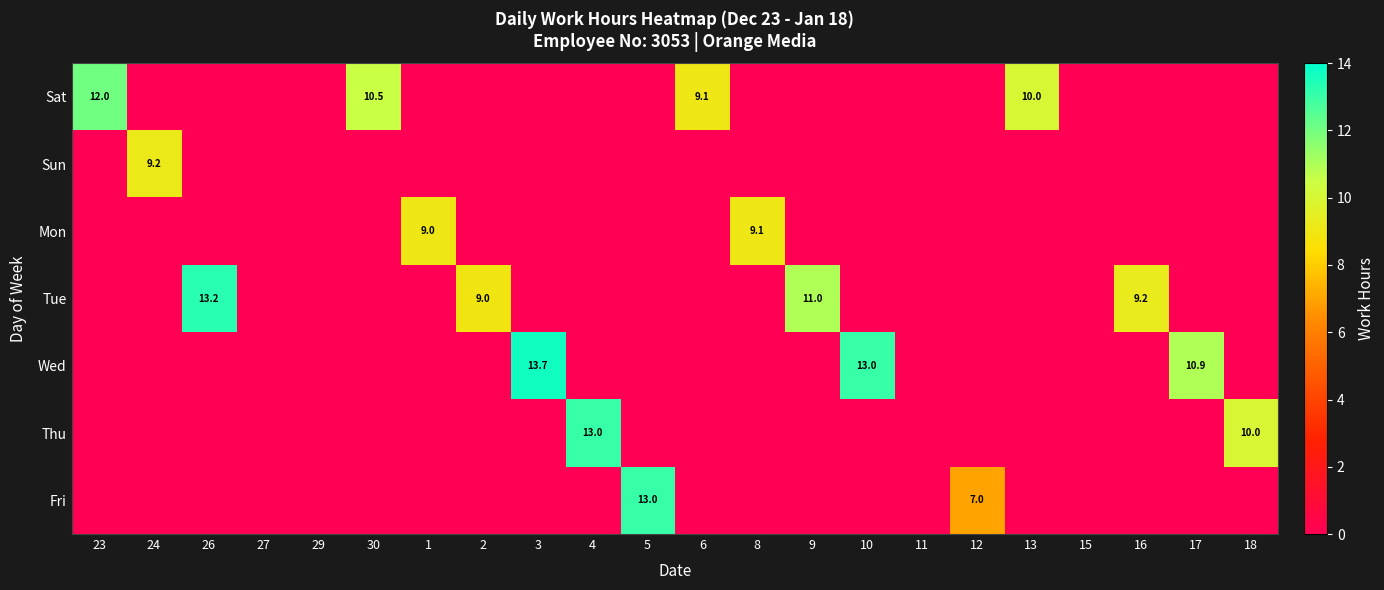

How many positive values does the Thu series have?

2